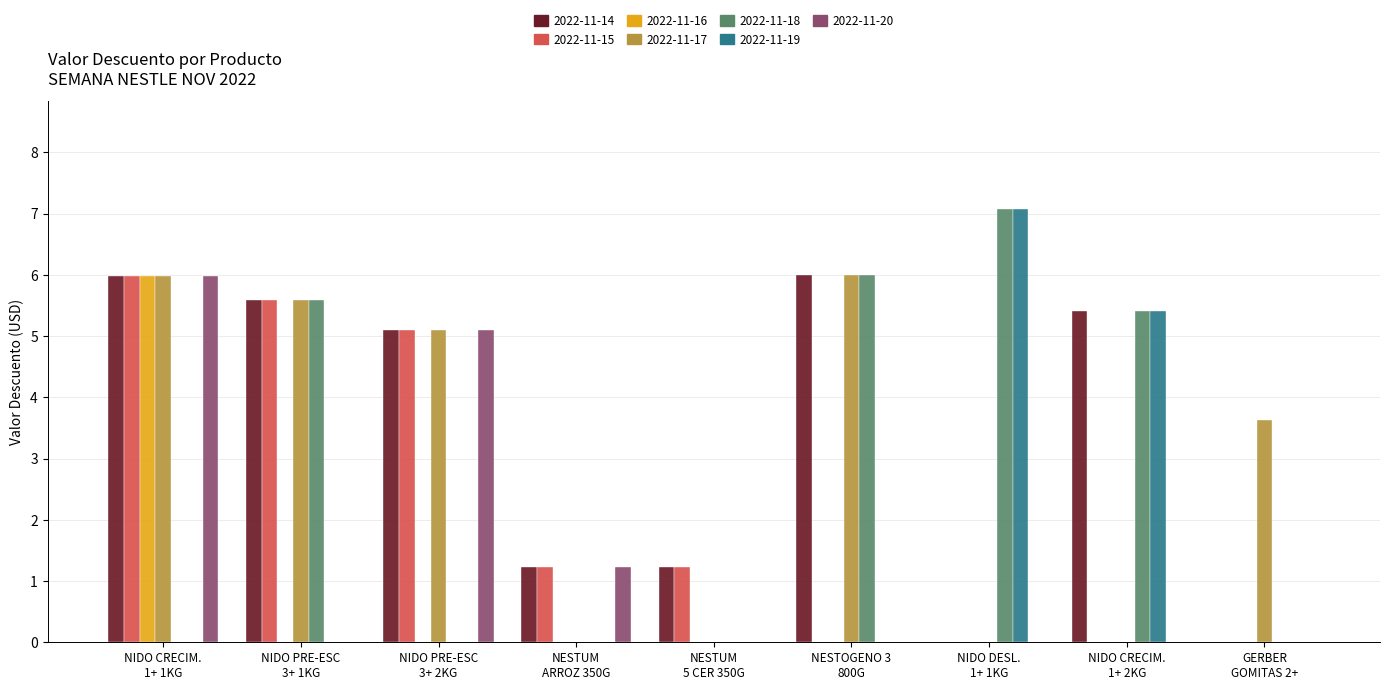

Which series has the largest total across all categories?

2022-11-14